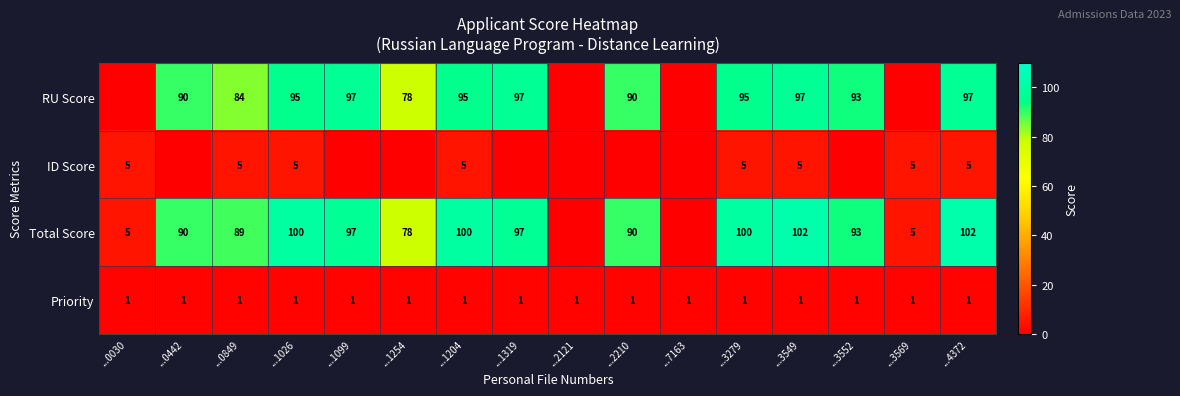

What is the difference between the RU Score values at ...1254 and ...3279?

17